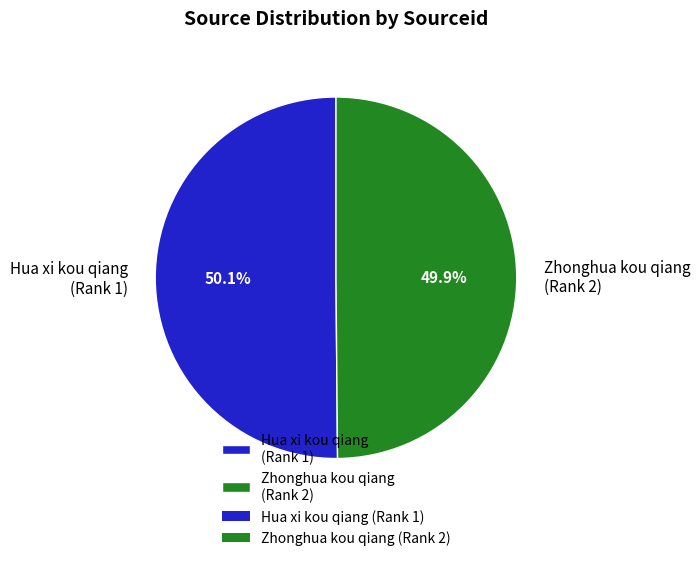

Is there a majority slice in this chart?

Yes